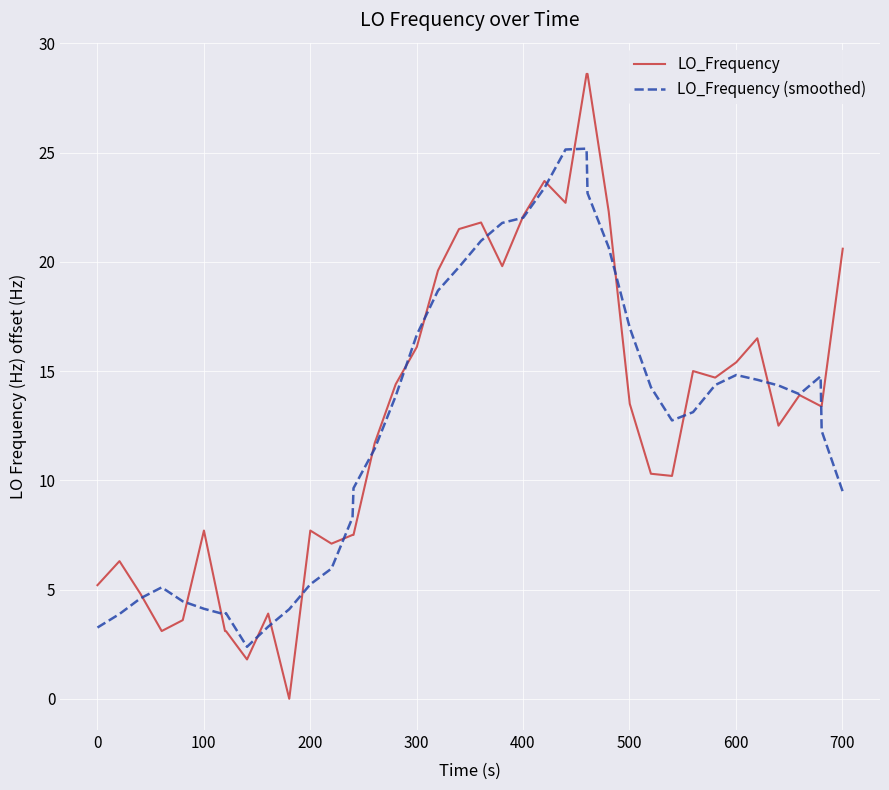

What is the minimum value for LO_Frequency (smoothed)?

2.4